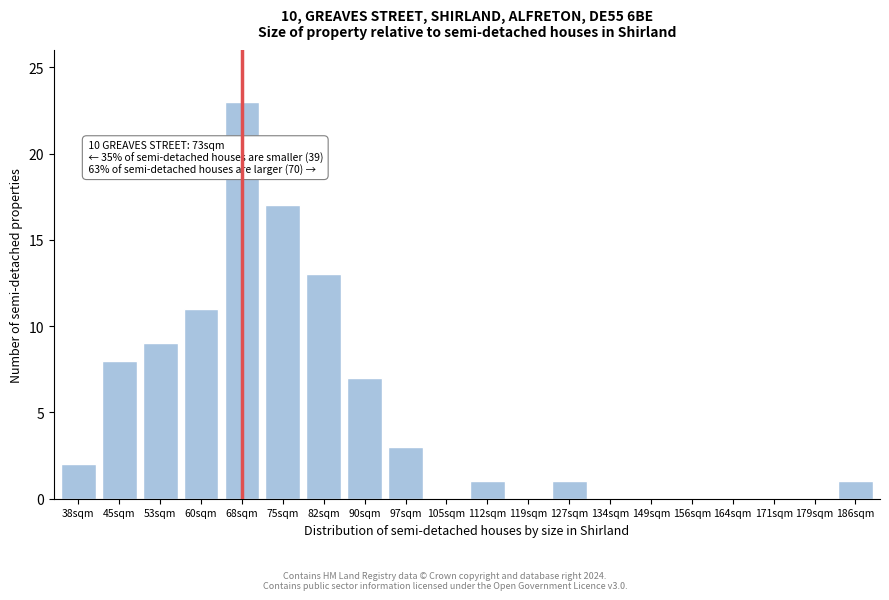

Reading right to left, what are all the values shown in this chart?

186sqm=1	179sqm=0	171sqm=0	164sqm=0	156sqm=0	149sqm=0	134sqm=0	127sqm=1	119sqm=0	112sqm=1	105sqm=0	97sqm=3	90sqm=7	82sqm=13	75sqm=17	68sqm=23	60sqm=11	53sqm=9	45sqm=8	38sqm=2